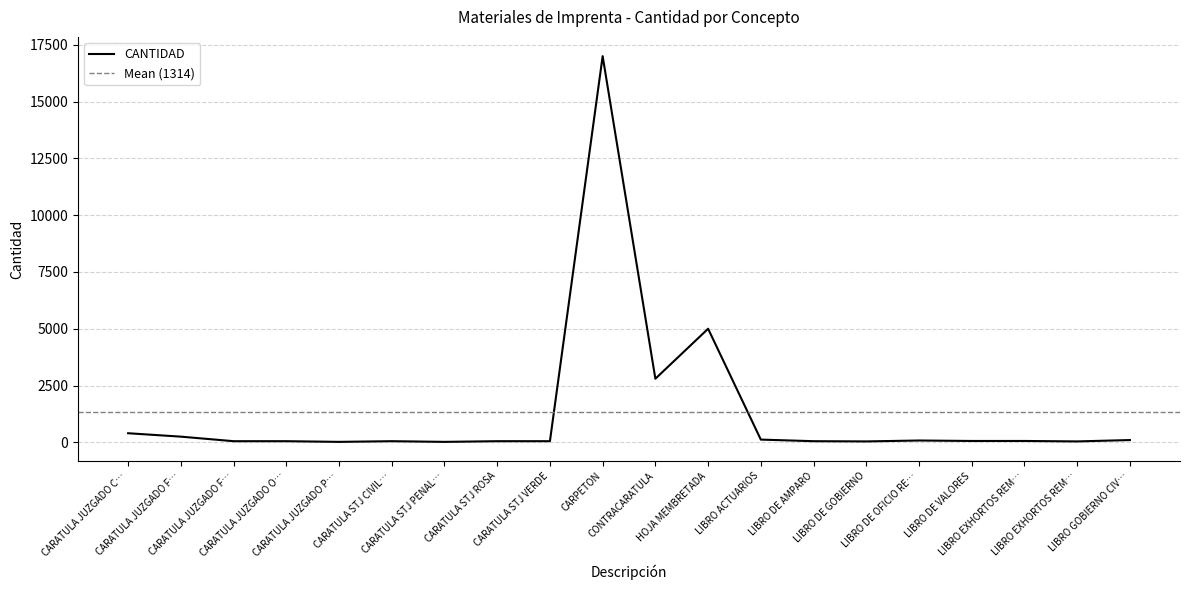

At which label does the data first exceed 60?

CARATULA JUZGADO C…